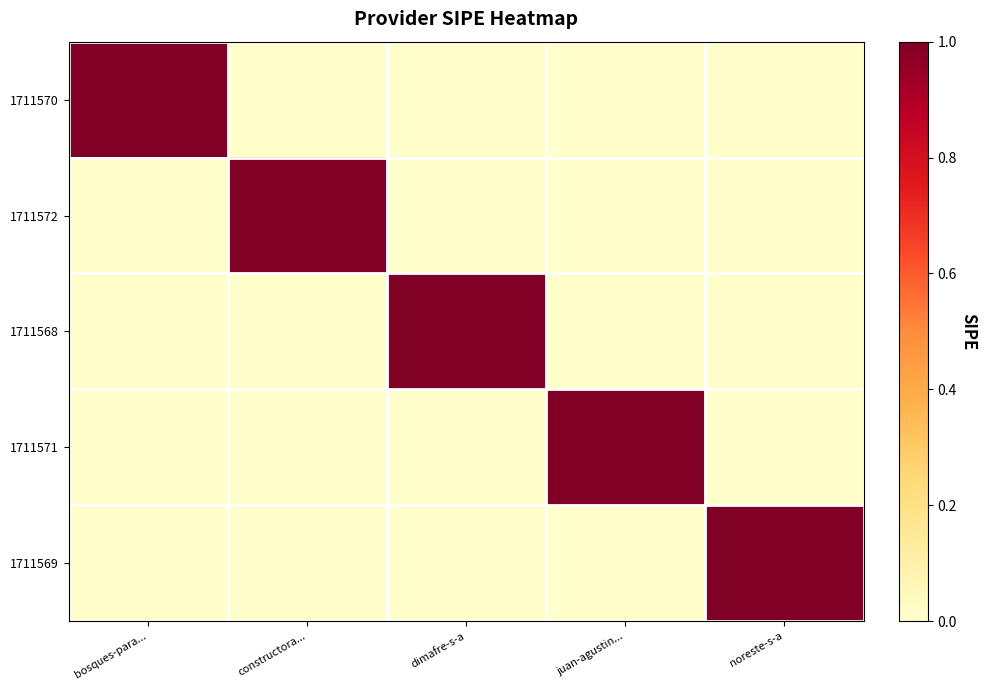

What is the total value across all series at dimafre-s-a?

1